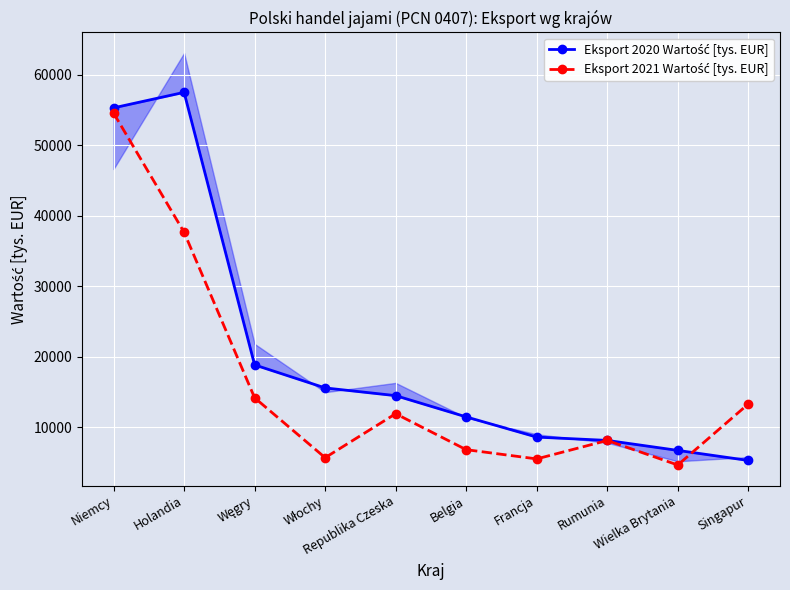

After their last crossing, which series has the higher values: Eksport 2021 Wartość [tys. EUR] or Eksport 2020 Wartość [tys. EUR]?

Eksport 2021 Wartość [tys. EUR]